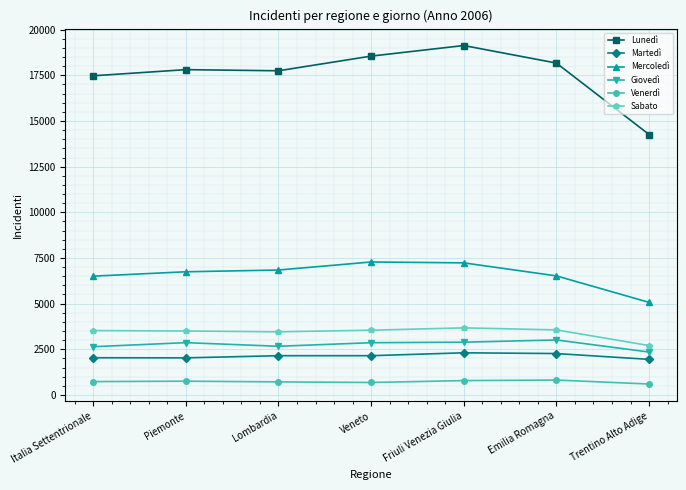

What is the value of the Mercoledì point at the 6th from the left?

6517